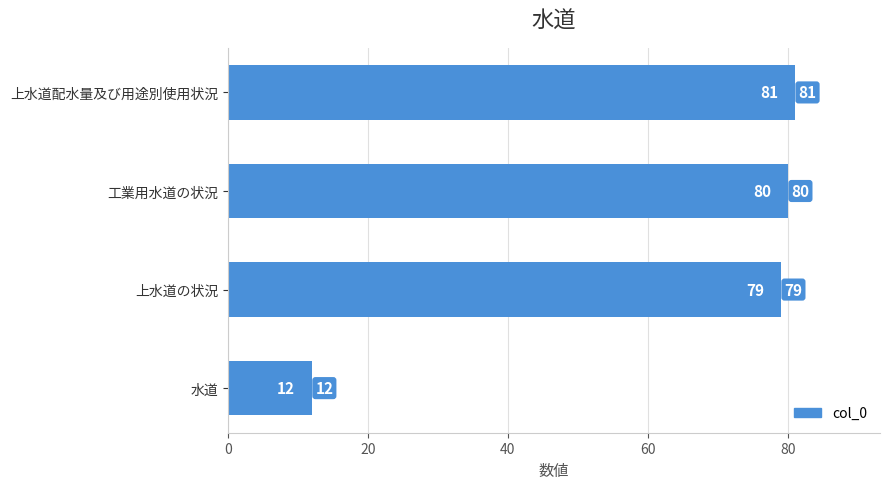

Rank the categories by value from lowest to highest.

水道, 上水道の状況, 工業用水道の状況, 上水道配水量及び用途別使用状況